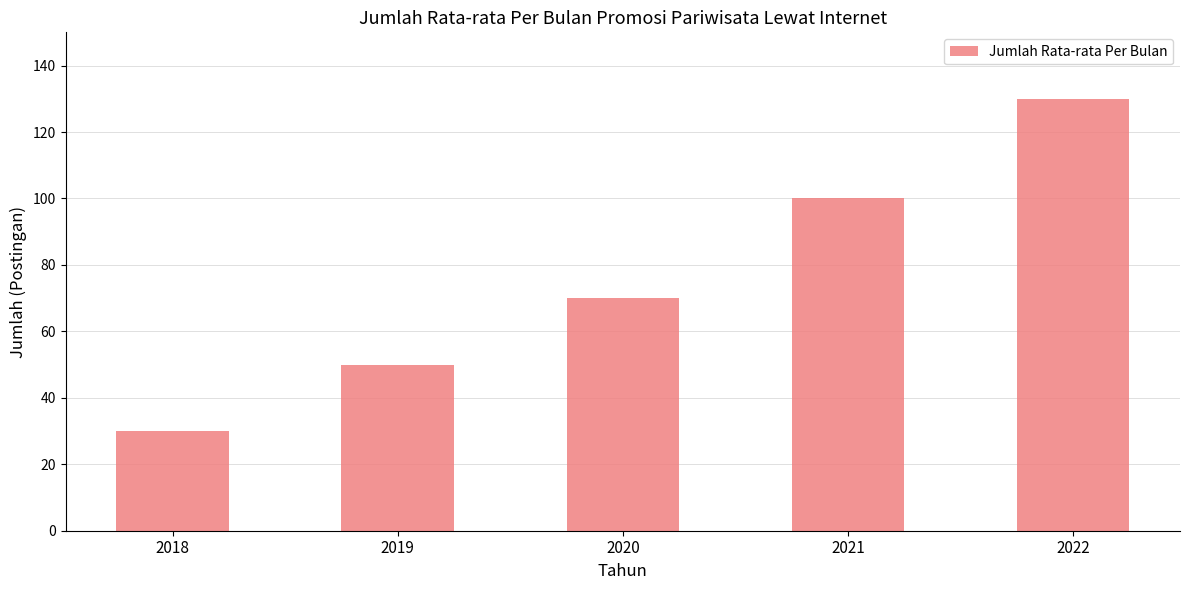

What is the difference between the maximum and second lowest values?

80